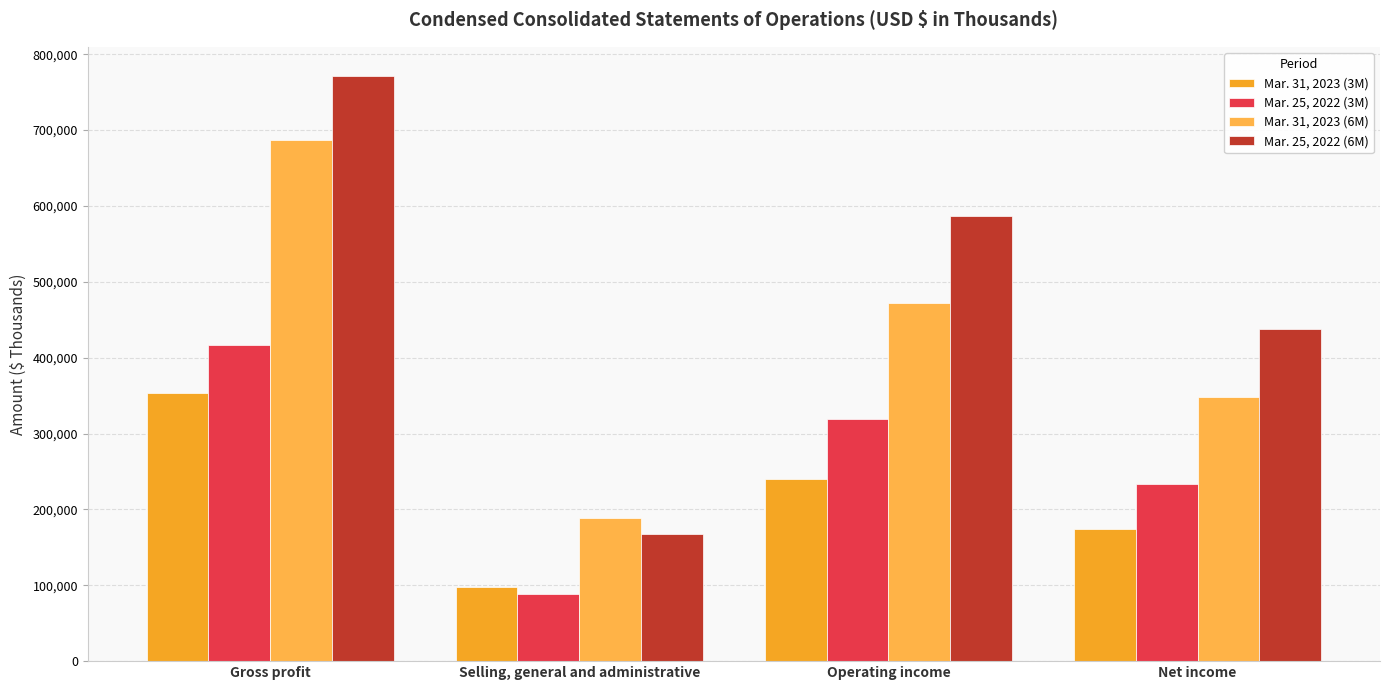

Which series has the widest spread of values?

Mar. 25, 2022 (6M)